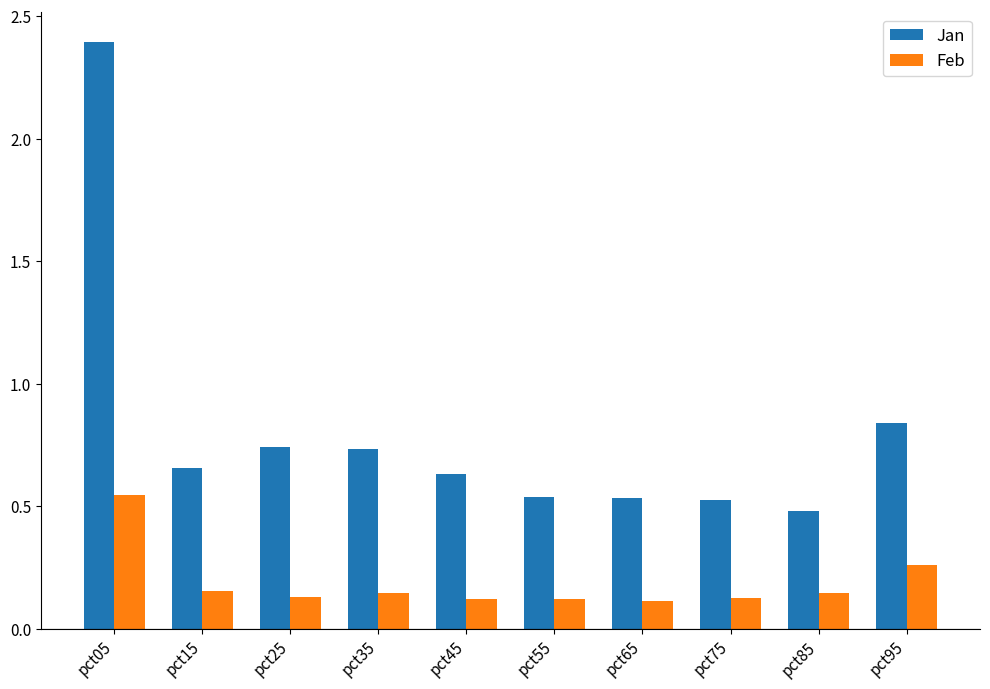

What is the total value across all series at pct95?

1.1